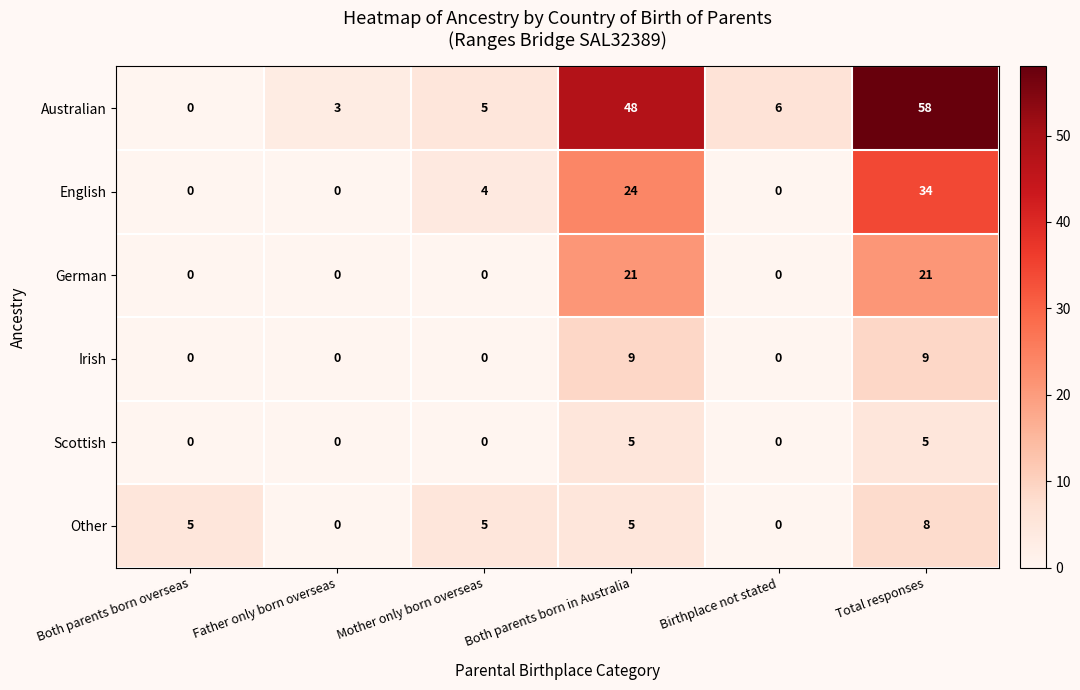

What is the average value of the German series?

7